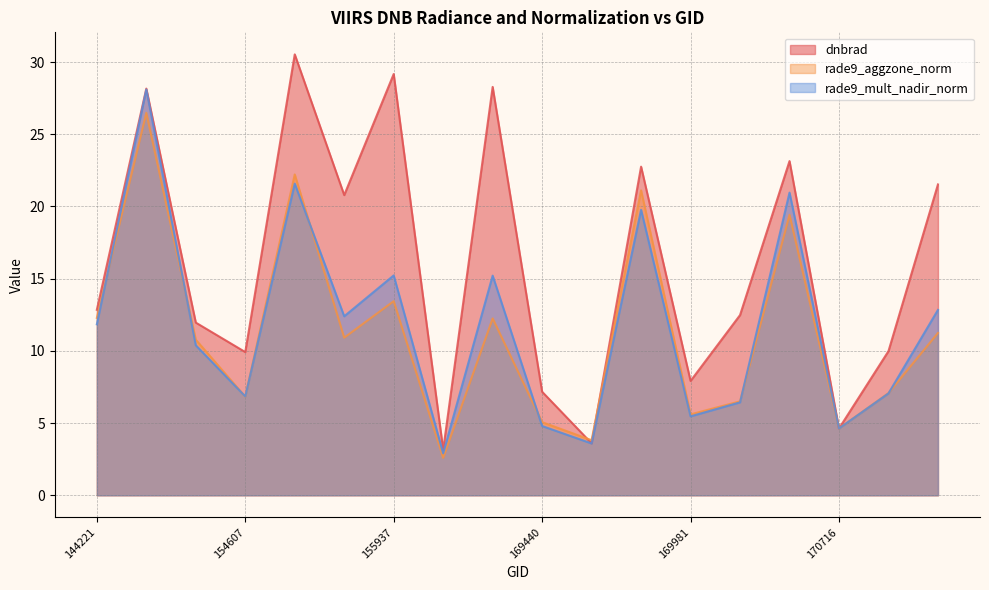

What is the difference between the rade9_mult_nadir_norm values at 154406 and 170168?

3.9